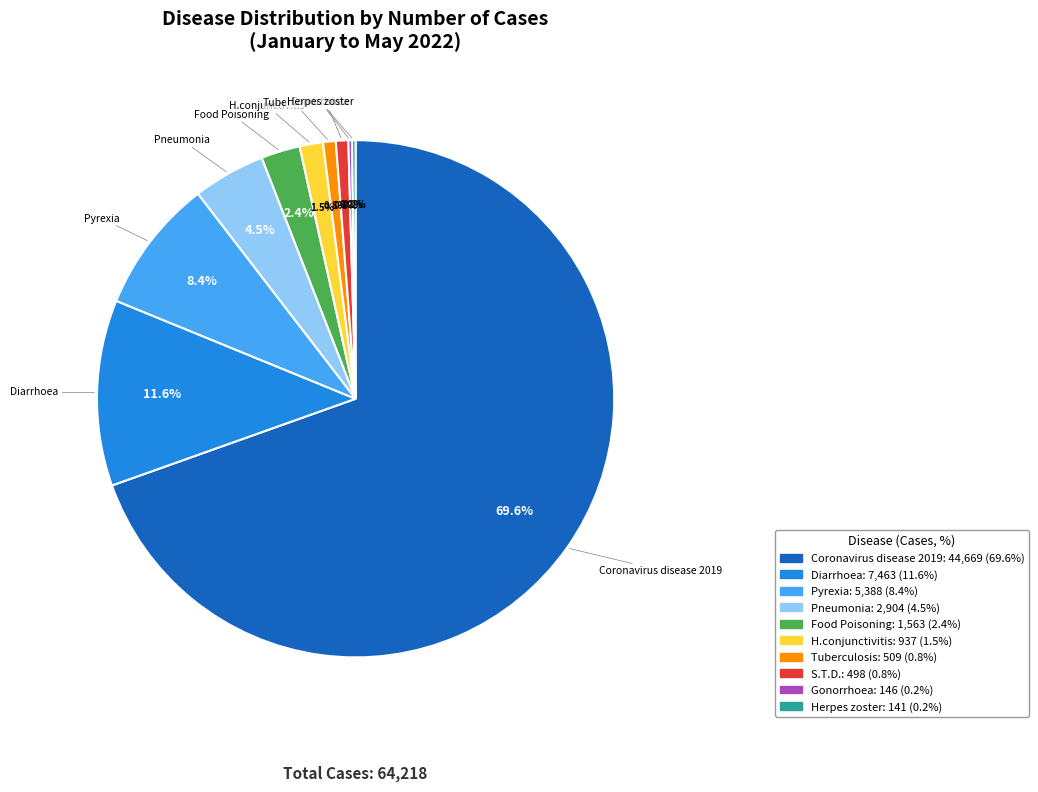

Is Coronavirus disease 2019 the majority of the pie?

Yes